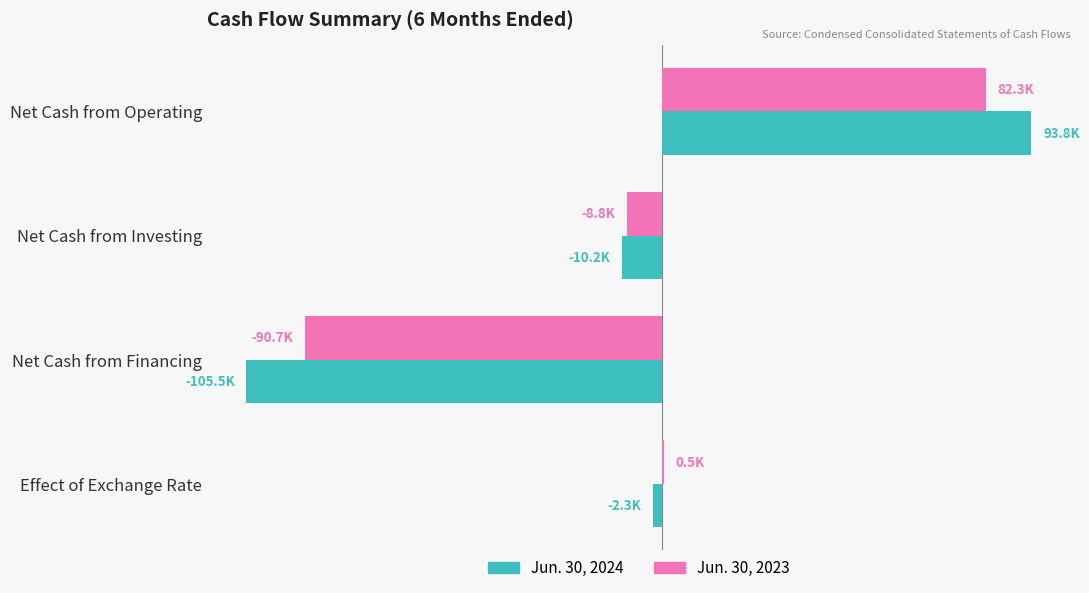

What are all the series names shown in the legend?

Jun. 30, 2024, Jun. 30, 2023